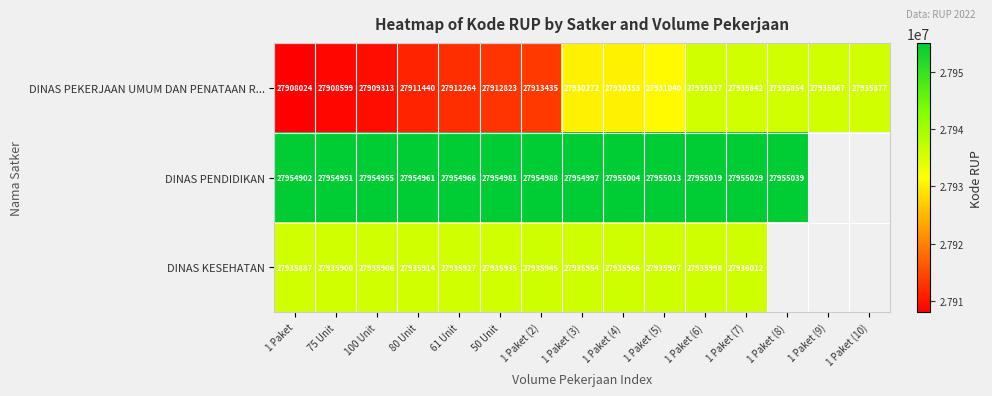

What is the total value across all series at 1 Paket (6)?

83826844